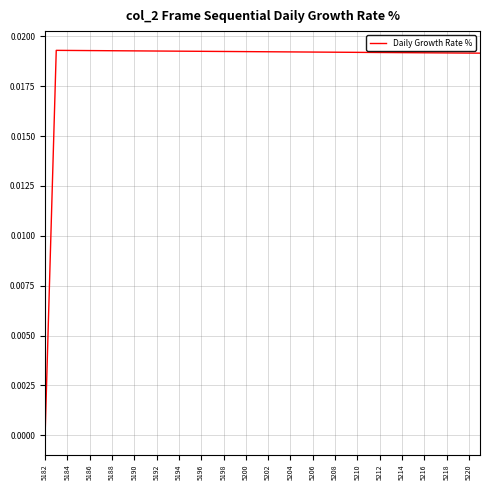

Does the chart display data point markers on the line(s)?

No